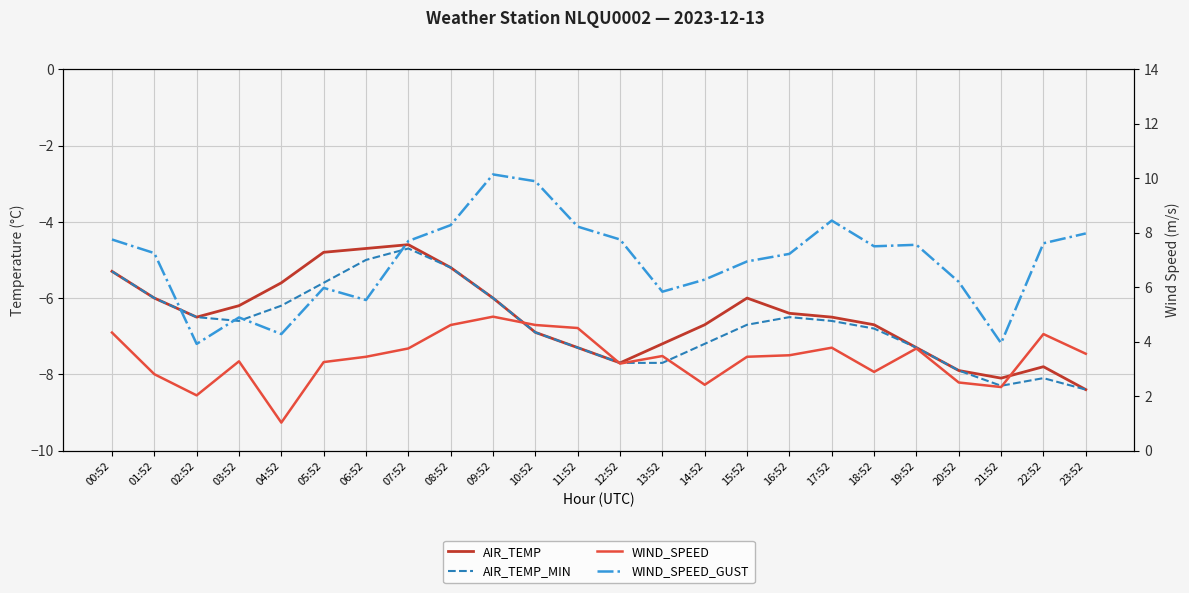

List the labels in order of AIR_TEMP value, smallest first.

23:52, 21:52, 20:52, 22:52, 12:52, 11:52, 19:52, 13:52, 10:52, 14:52, 18:52, 02:52, 17:52, 16:52, 03:52, 01:52, 09:52, 15:52, 04:52, 00:52, 08:52, 05:52, 06:52, 07:52